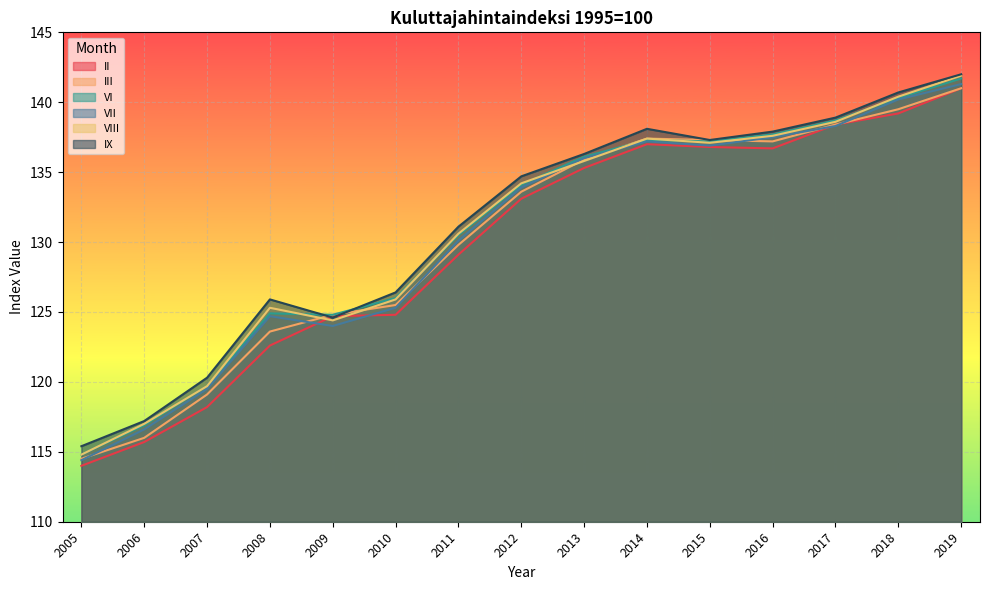

Between which two adjacent categories do III and VI first intersect?

2013 and 2014